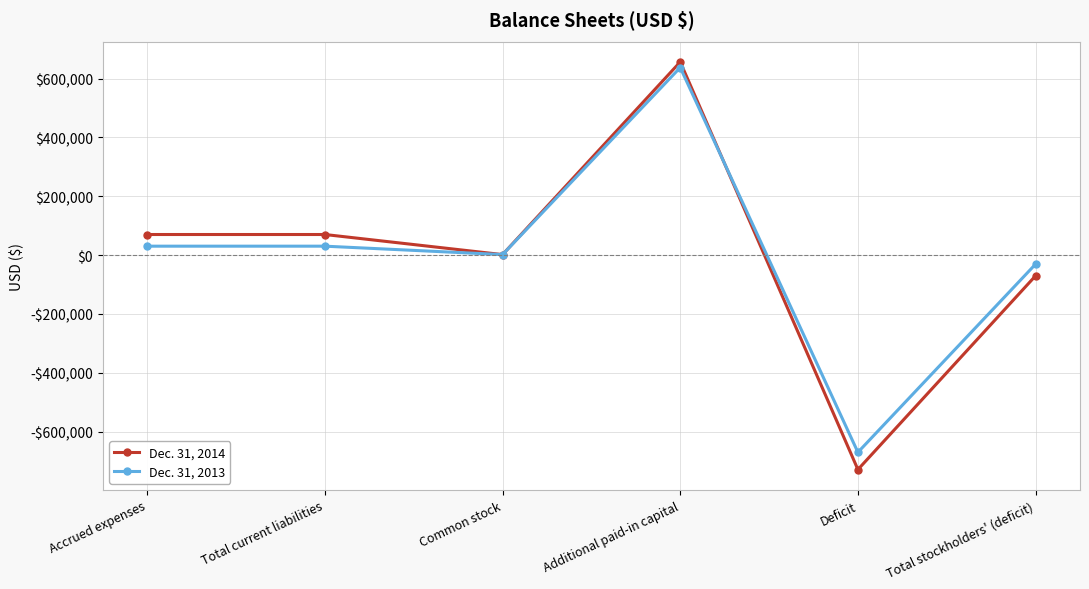

Is the value of Dec. 31, 2014 at Additional paid-in capital greater than the value of Dec. 31, 2013 at Accrued expenses?

Yes